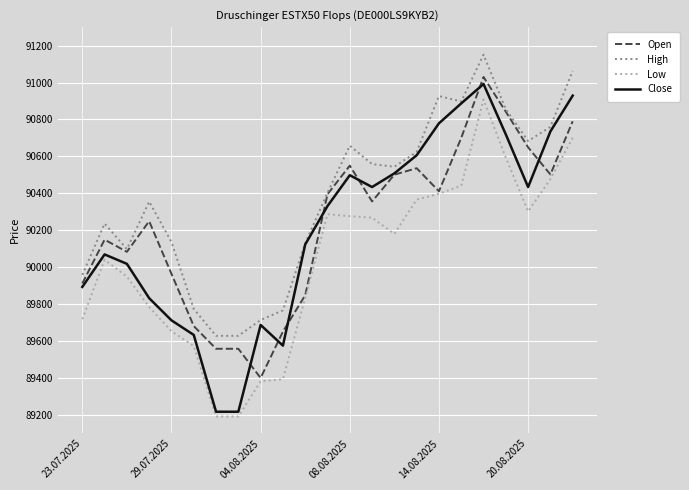

At how many categories does at least one series exceed 89805?

18